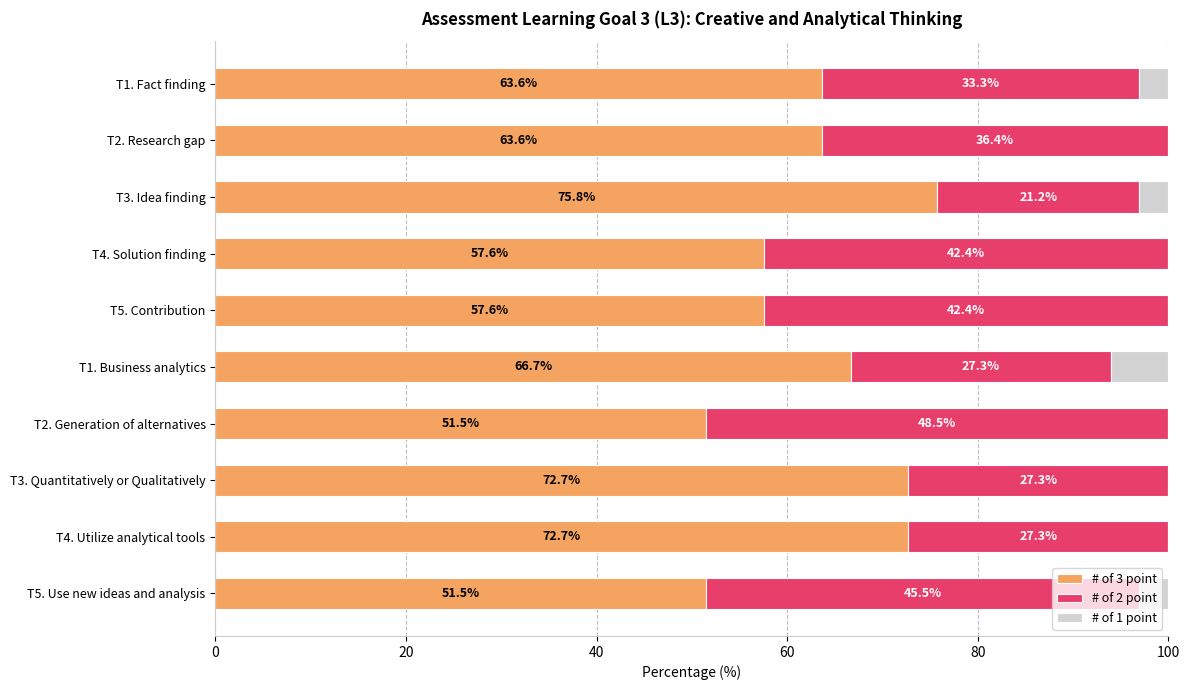

True or false: # of 3 point has a value of 86.3 at T5. Contribution.

False